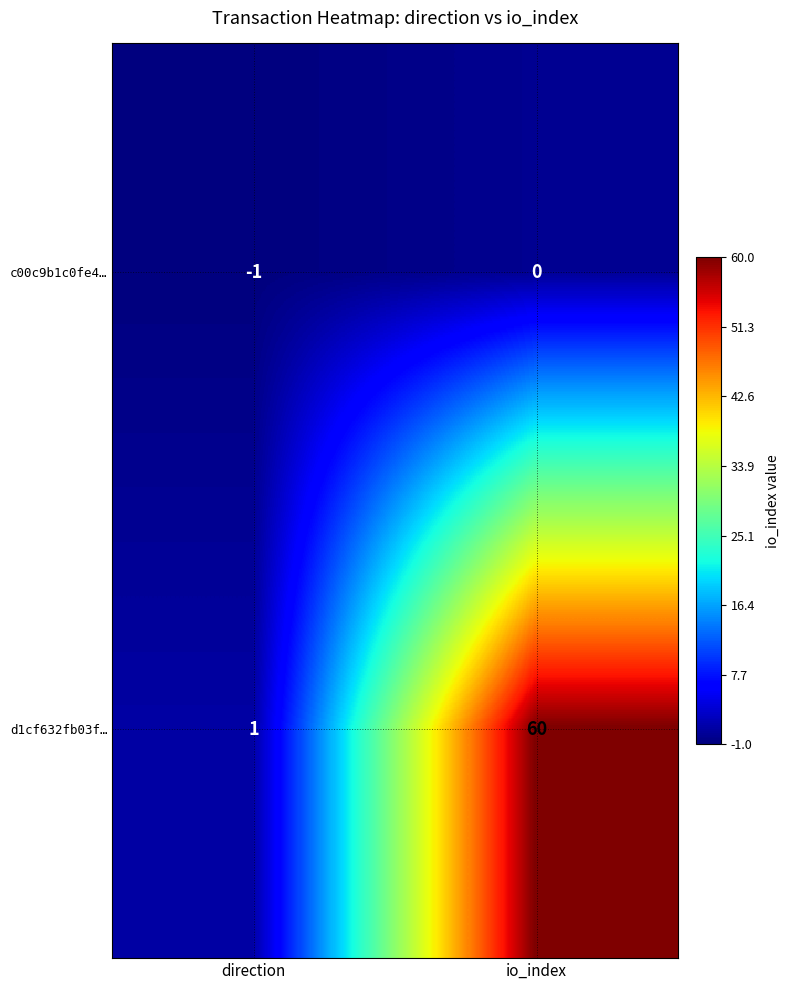

What is the minimum value shown in the chart?

-1